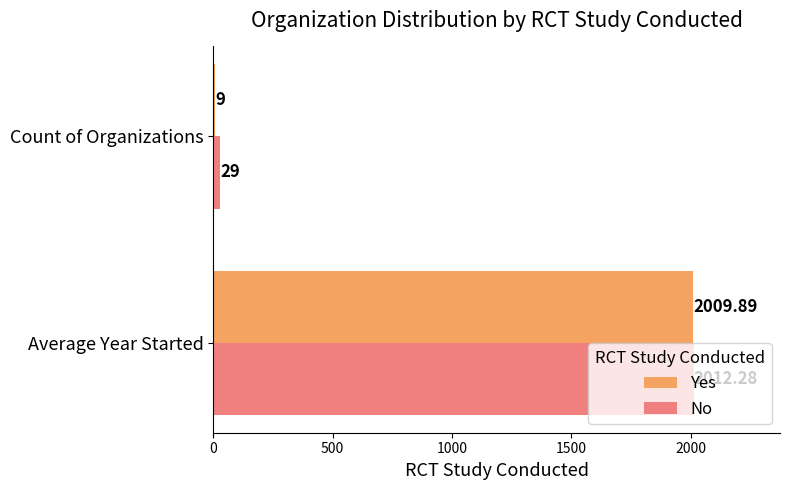

How many data points does each series have?

2